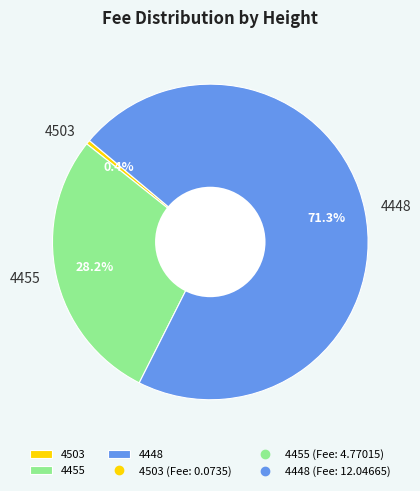

To the nearest percent, what is the average slice percentage?

33%